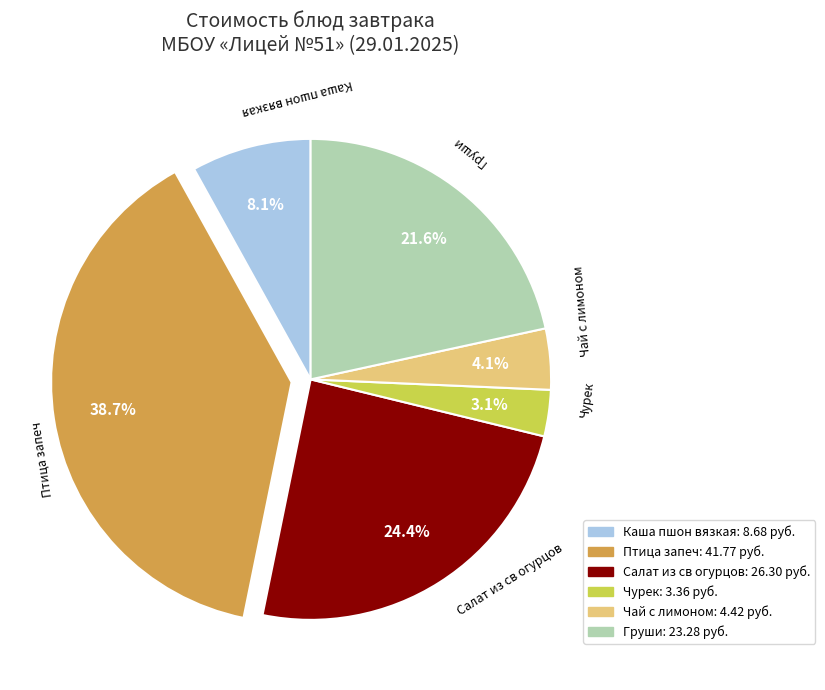

Combined, what portion of the pie is Птица запеч and Салат из св огурцов?

63.1%